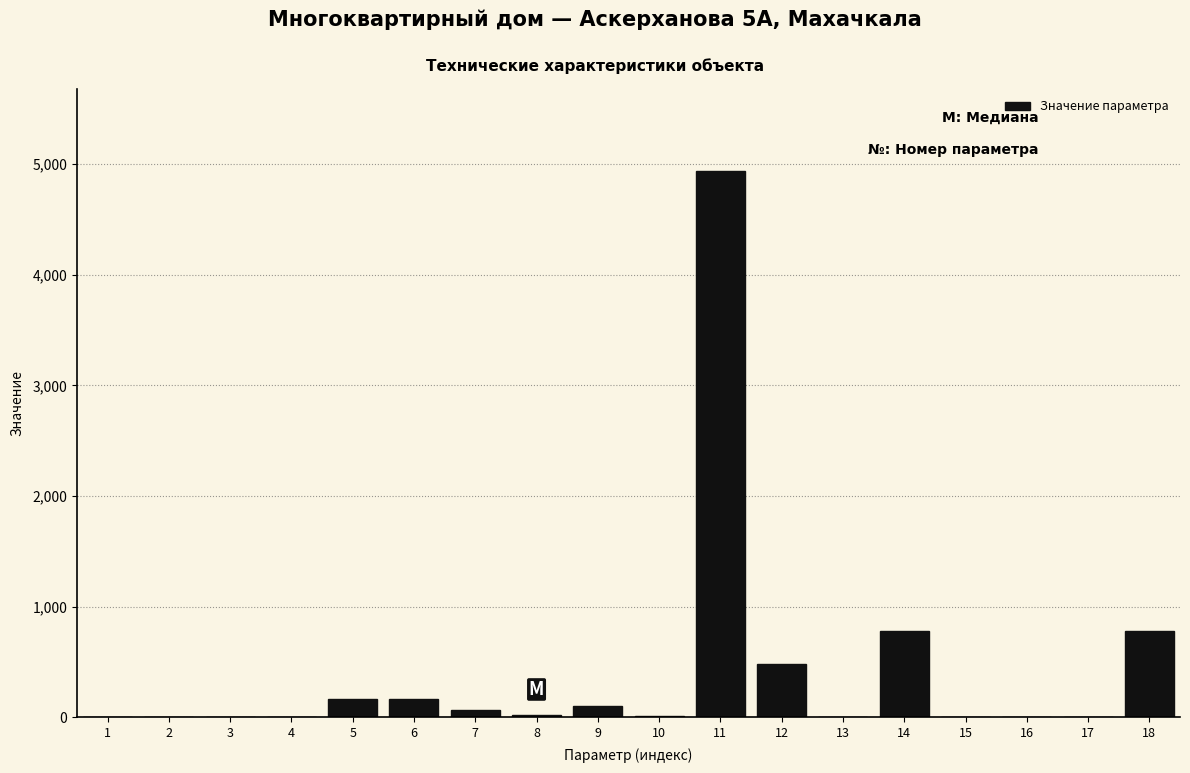

What is the greatest value displayed?

4938.9